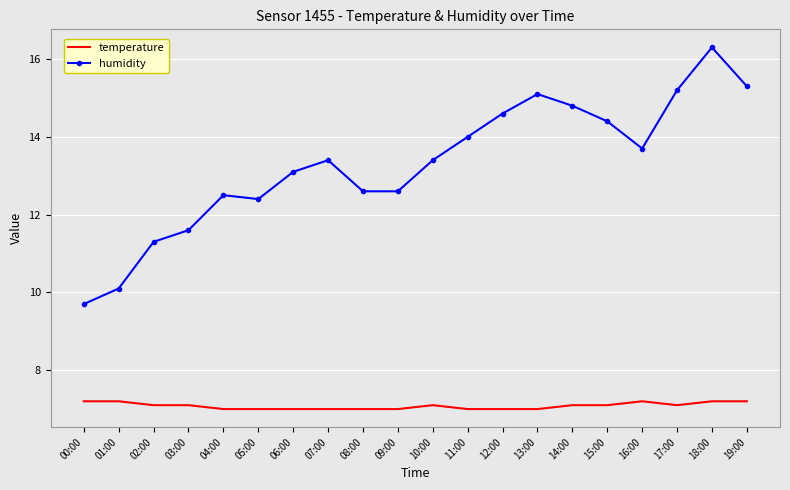

How many values in the humidity series are below 13?

8